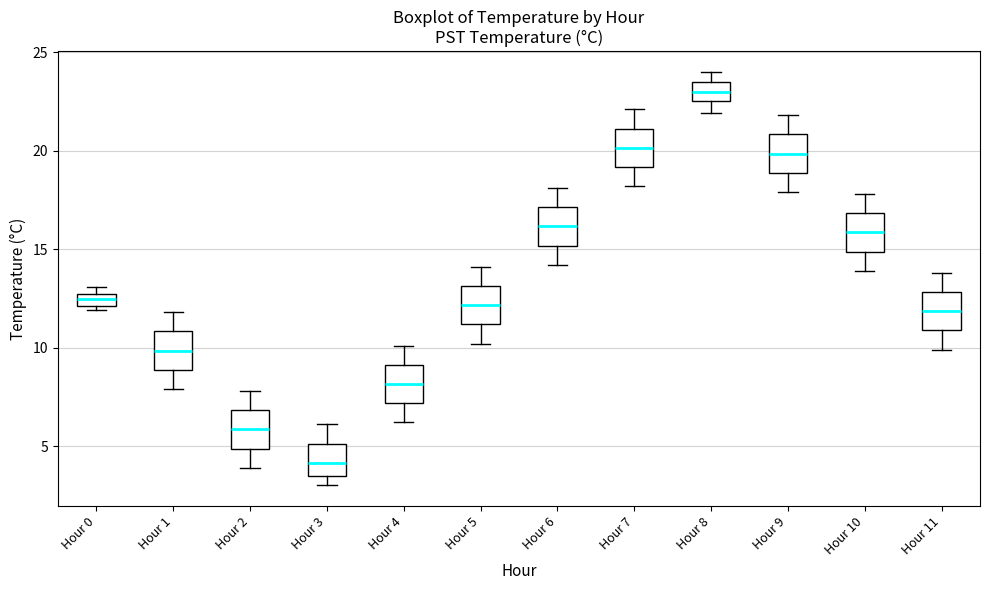

Where does the lower whisker of the box for Hour 4 end on the y-axis? The values are not printed on the chart, so give them approximately, as read against the axis.

6.0